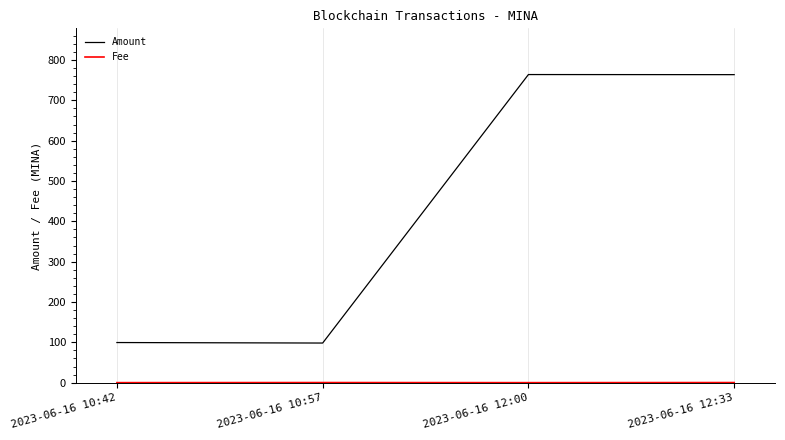

What is the average value of the Amount series?

431.4